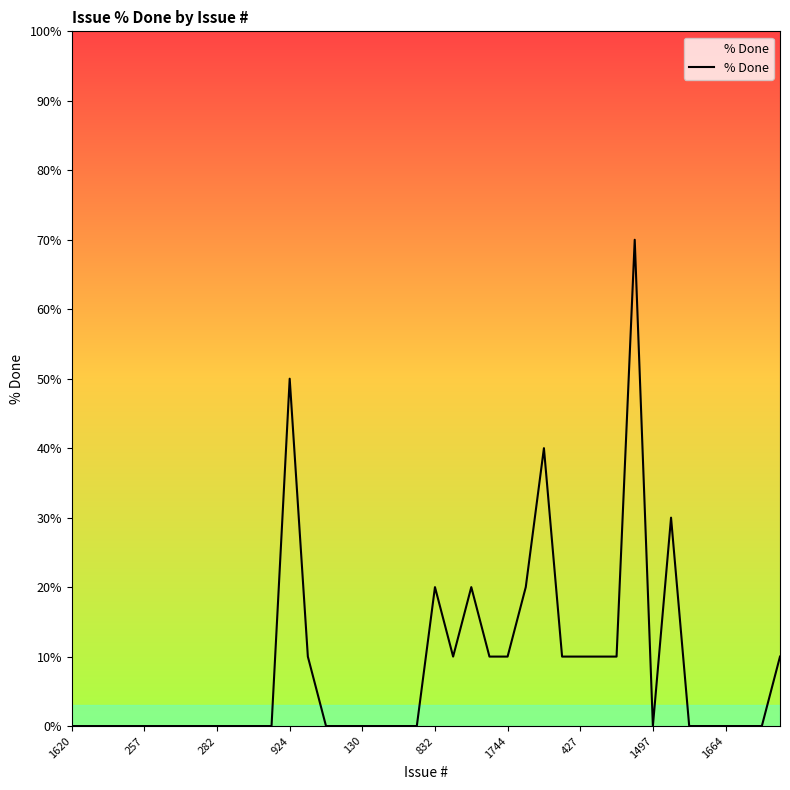

What is the difference between the maximum and minimum values?

70